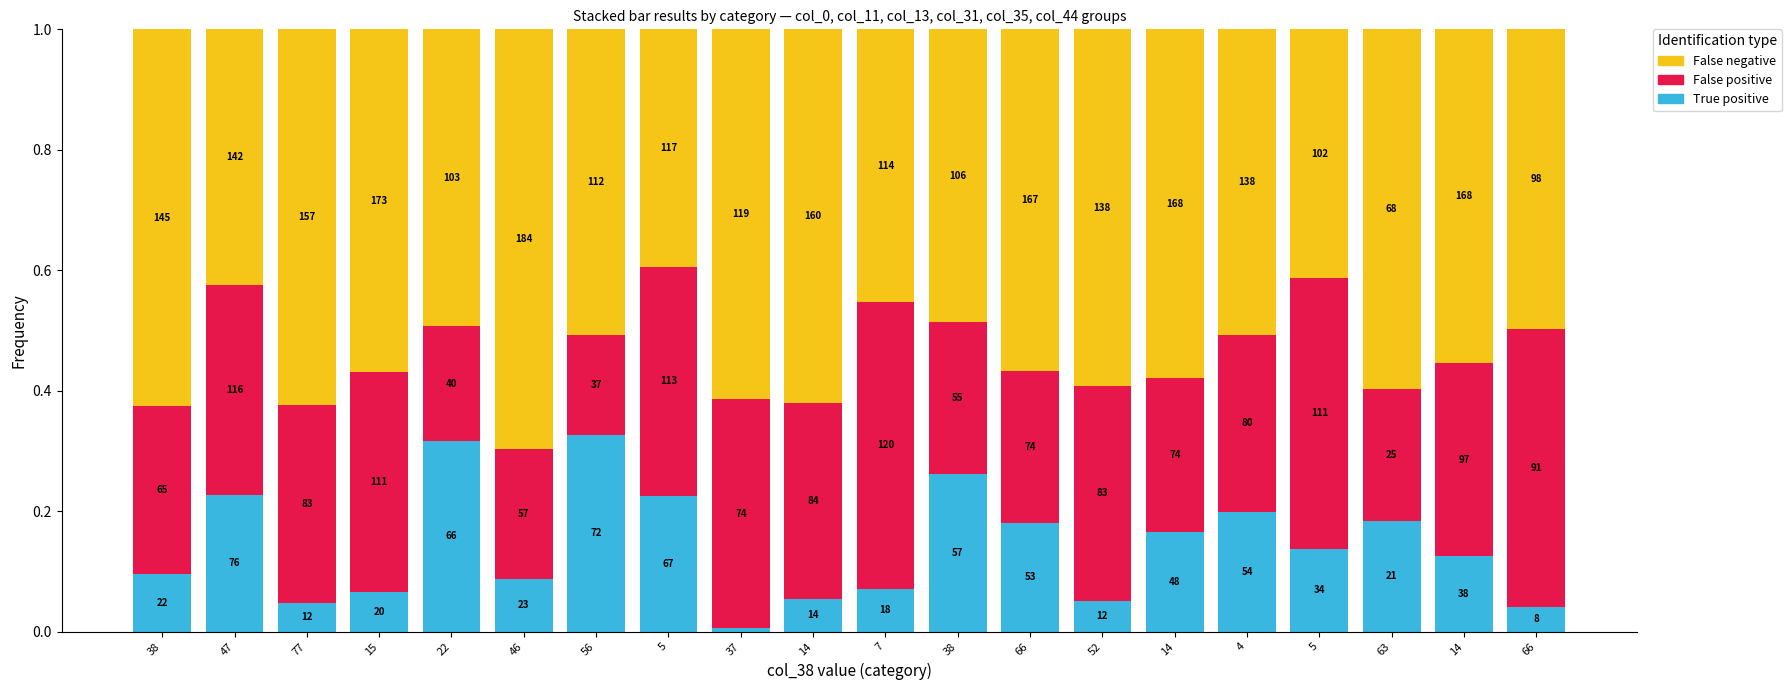

How many bars are there in total?

20